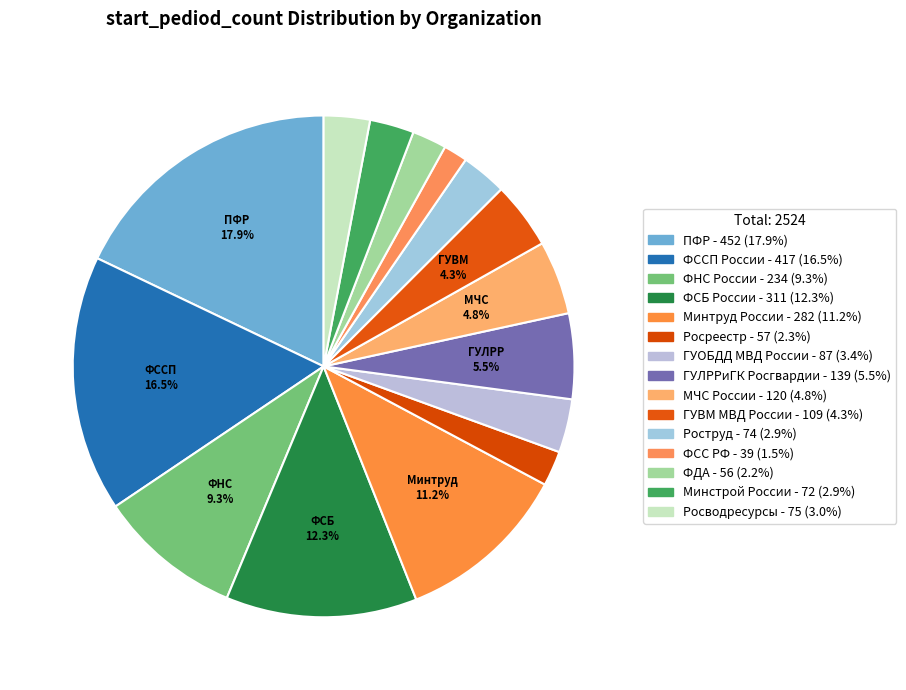

Rank the categories by value from lowest to highest.

ФСС РФ, ФДА, Росреестр, Минстрой России, Роструд, Росводресурсы, ГУОБДД МВД России, ГУВМ МВД России, МЧС России, ГУЛРРиГК Росгвардии, ФНС России, Минтруд России, ФСБ России, ФССП России, ПФР